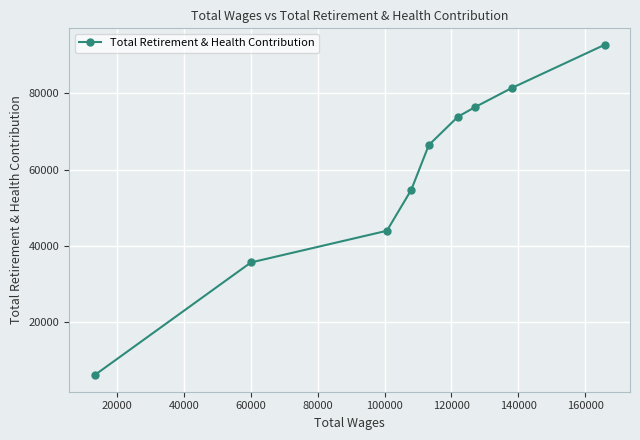

What is the value of the 3rd point from the left?

43945